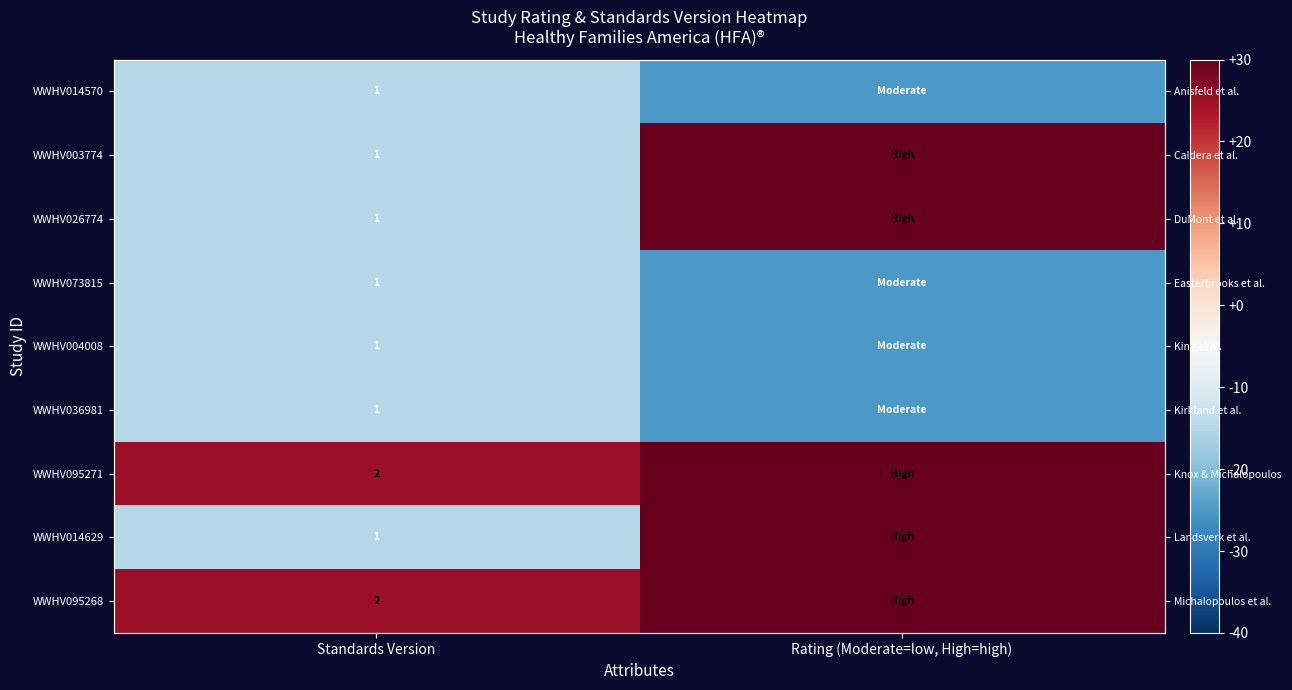

What is the smallest value displayed?

-25